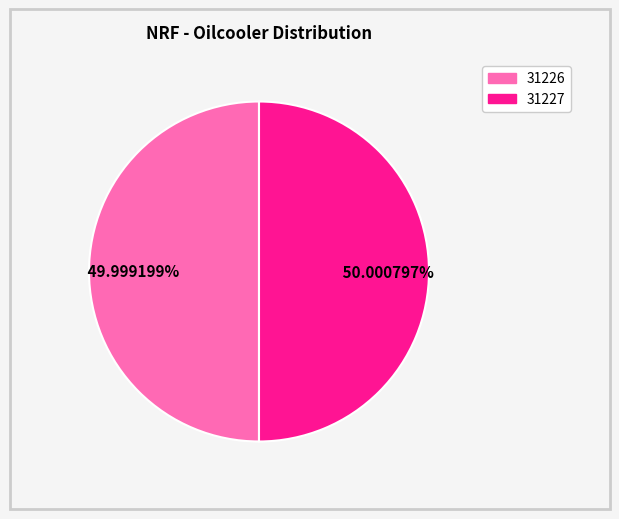

Is there a majority slice in this chart?

Yes